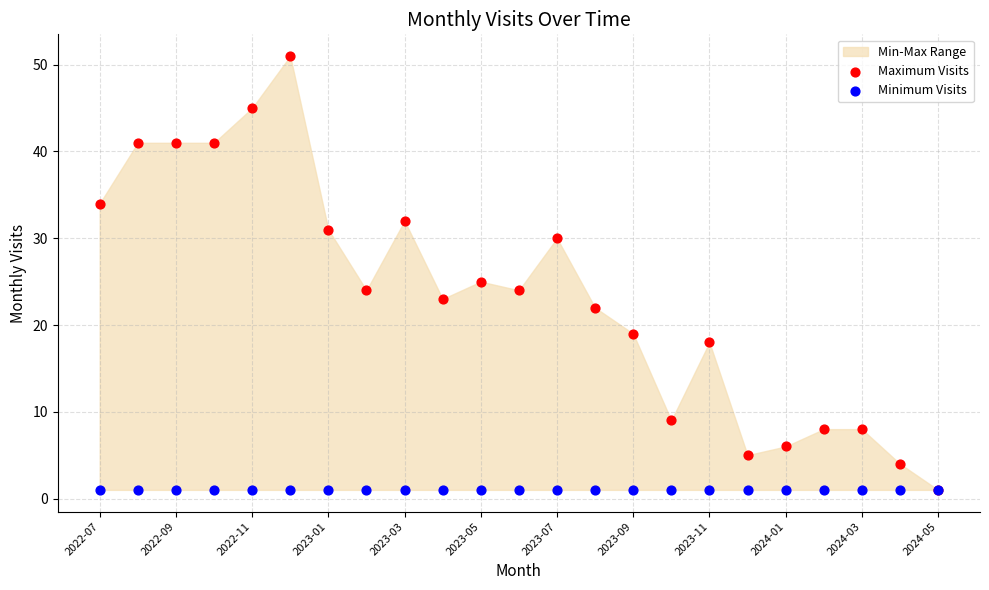

Which series reaches the maximum Y coordinate?

Maximum Visits